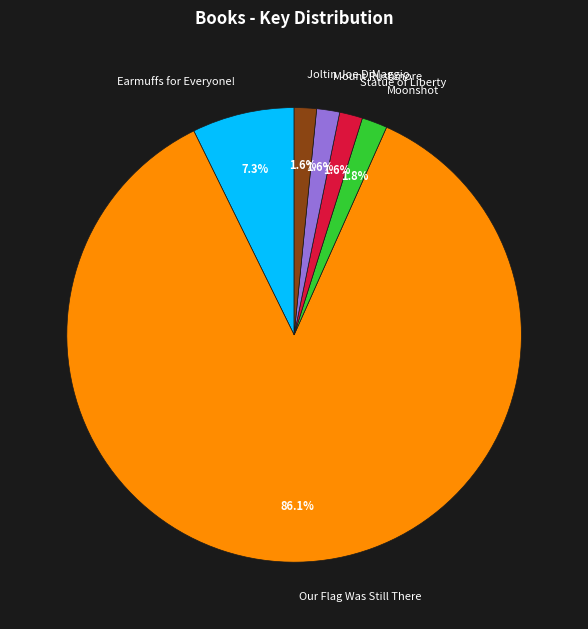

The Our Flag Was Still There slice represents 86% of the pie. True or false?

True